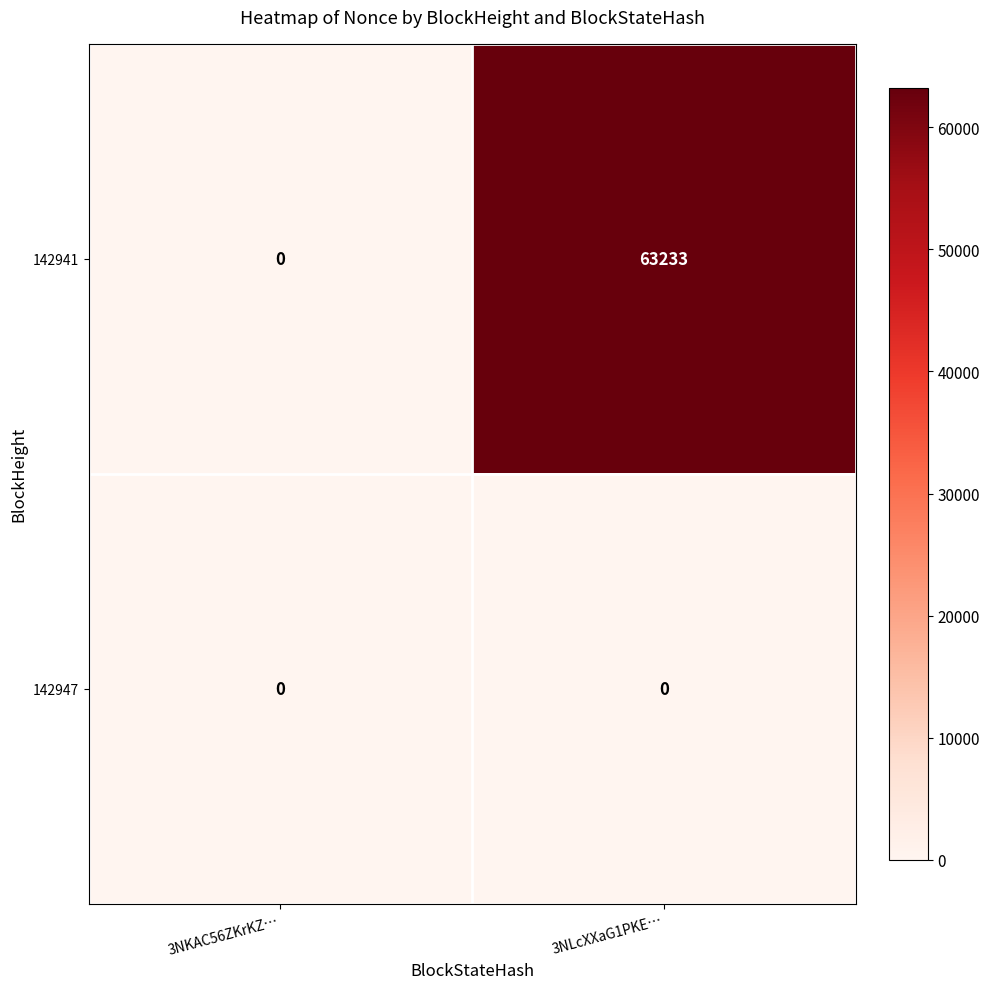

Reading left to right, transcribe all the data shown in this chart.

142941: 0	63233
142947: 0	0